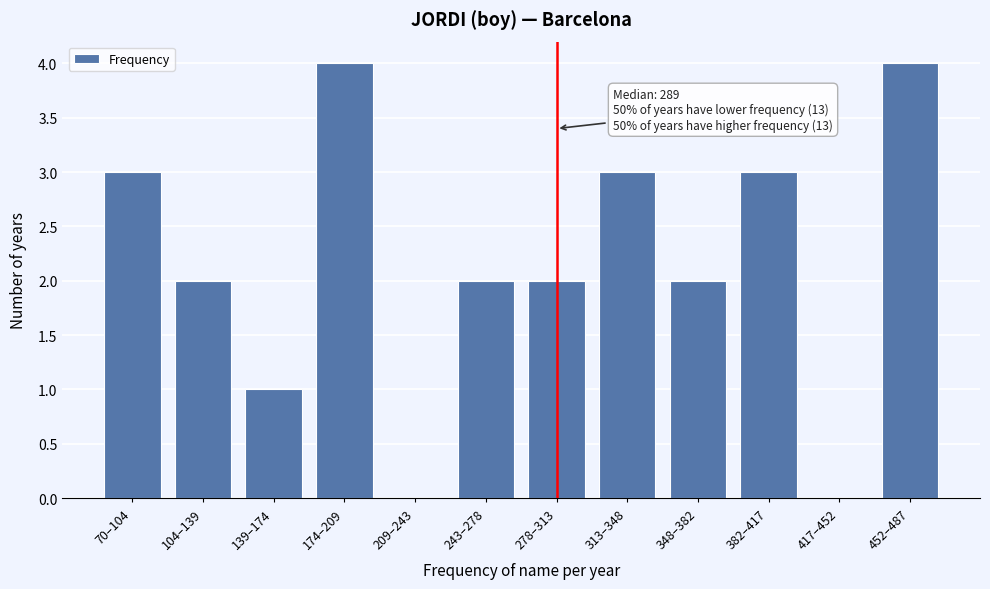

Reading left to right, list all the values displayed in this chart.

70–104=3	104–139=2	139–174=1	174–209=4	209–243=0	243–278=2	278–313=2	313–348=3	348–382=2	382–417=3	417–452=0	452–487=4